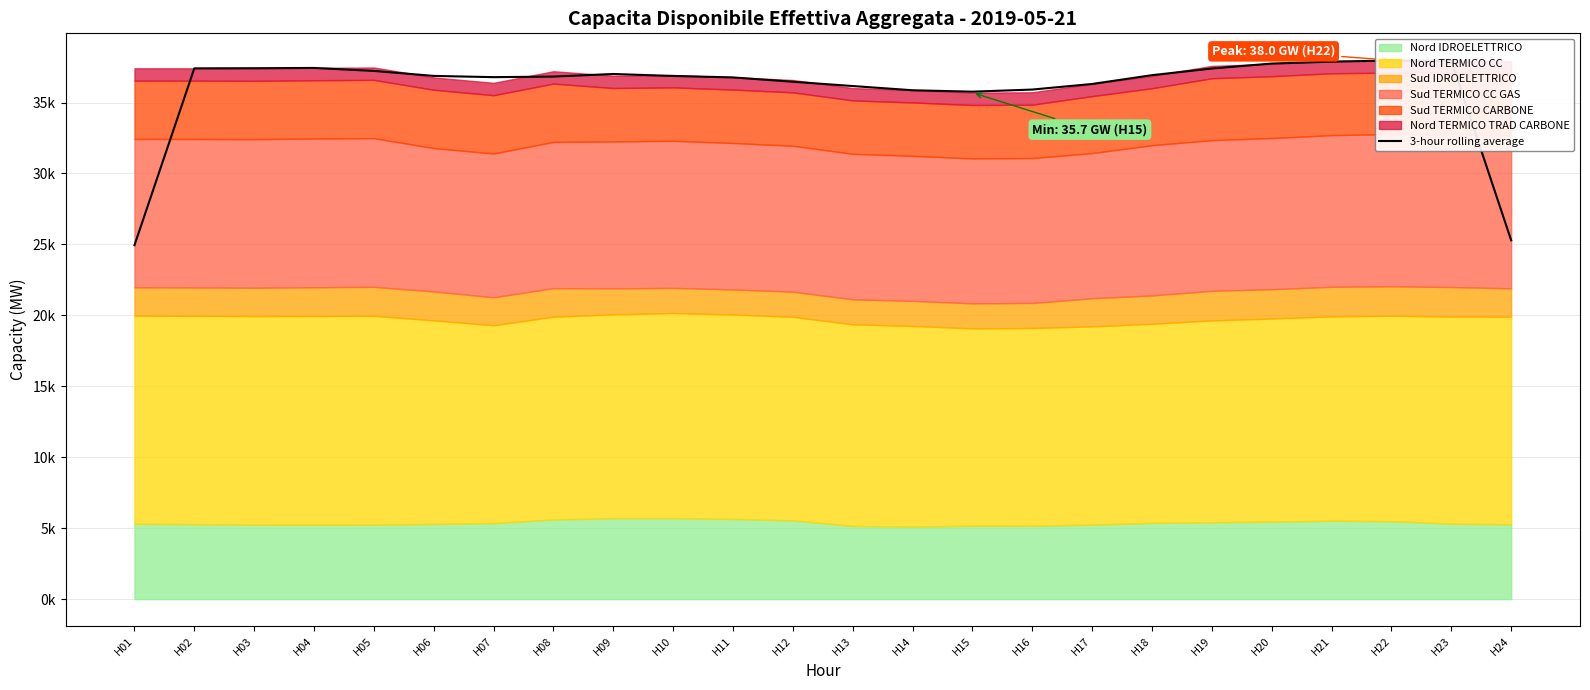

Reading left to right, extract all data points from this chart.

H01=24942.3	H02=37409.5	H03=37418.7	H04=37437.8	H05=37227.8	H06=36876.3	H07=36788.7	H08=36829.6	H09=37012.7	H10=36872.0	H11=36770.3	H12=36464.8	H13=36162.5	H14=35865.6	H15=35765.9	H16=35914.6	H17=36308.8	H18=36928.9	H19=37397.0	H20=37748.2	H21=37880.3	H22=37960.9	H23=37950.4	H24=25290.9